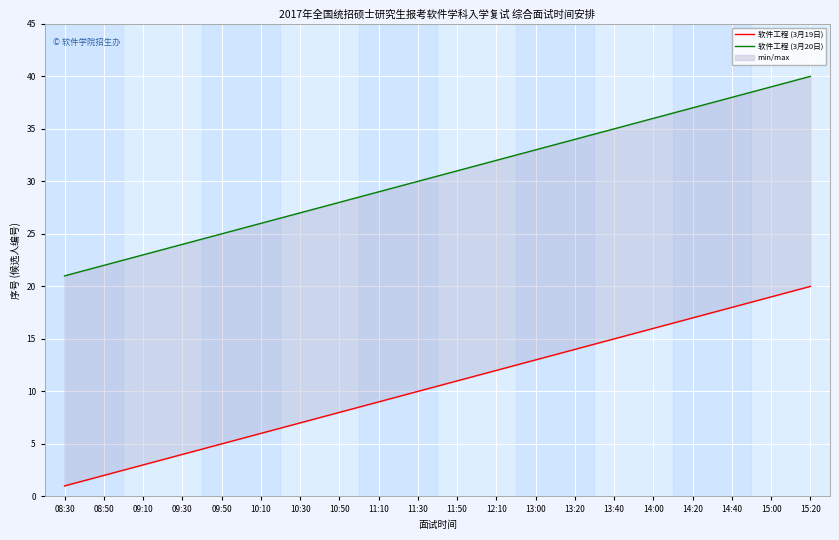

Which series has the widest spread of values?

软件工程 (3月19日)